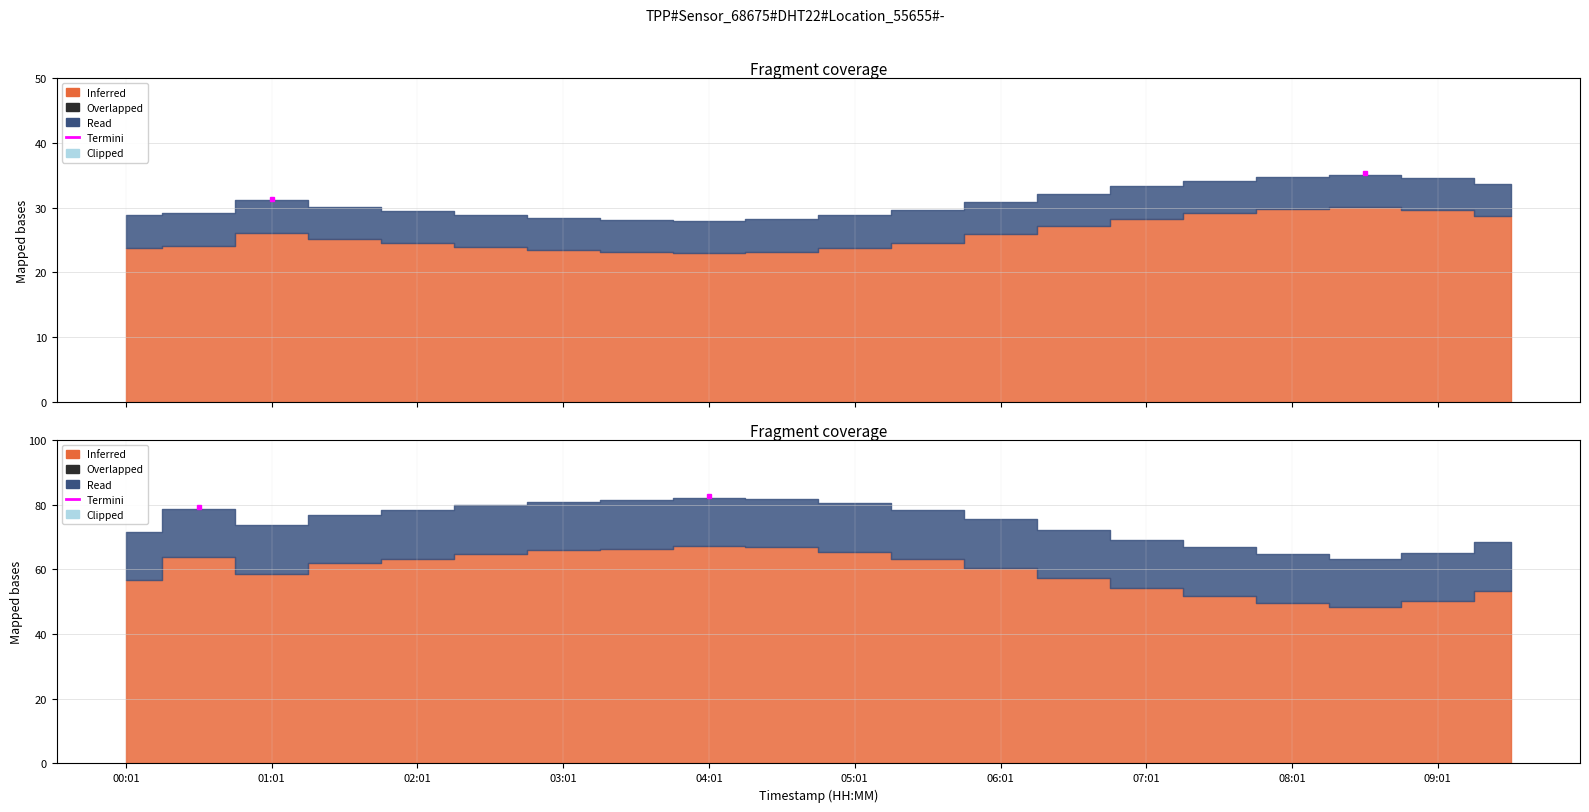

Reading left to right, extract all data points from this chart.

temperature: 00:01=23.8	00:31=24.1	01:01=26.1	01:31=25.1	02:01=24.5	02:31=23.9	03:01=23.4	03:31=23.1	04:01=23.0	04:31=23.2	05:01=23.8	05:31=24.6	06:01=25.9	06:31=27.1	07:01=28.3	07:31=29.1	08:01=29.8	08:31=30.1	09:01=29.6	09:31=28.7
humidity: 00:01=56.6	00:31=63.7	01:01=58.7	01:31=61.9	02:01=63.2	02:31=64.8	03:01=65.9	03:31=66.4	04:01=67.1	04:31=66.8	05:01=65.5	05:31=63.2	06:01=60.4	06:31=57.3	07:01=54.1	07:31=51.8	08:01=49.6	08:31=48.3	09:01=50.1	09:31=53.4